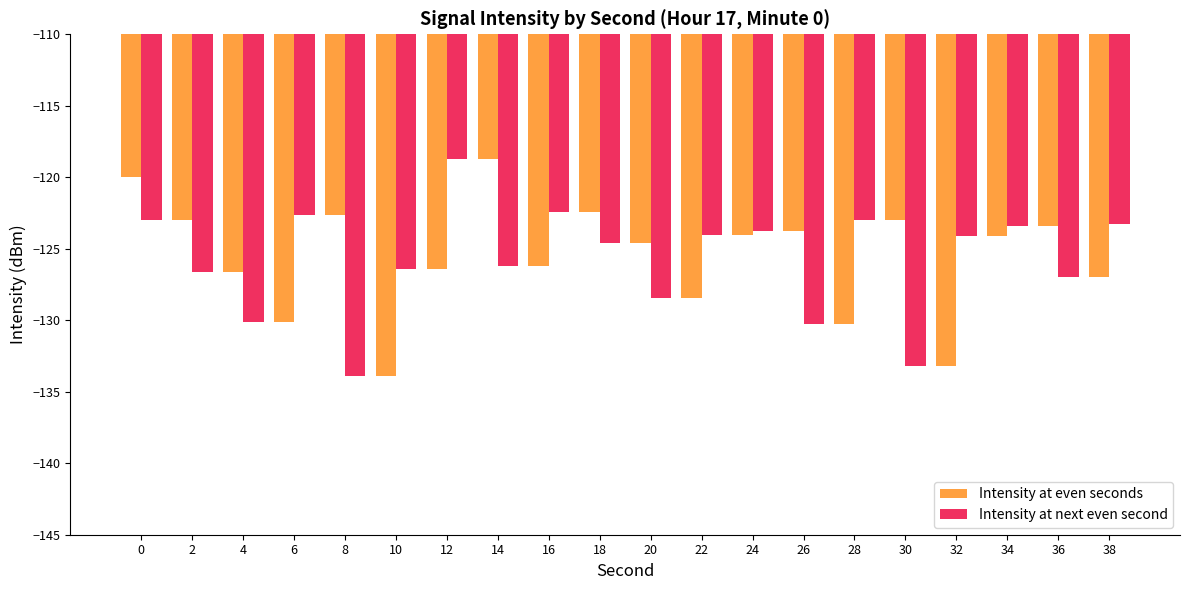

Reading left to right, list all the values displayed in this chart.

Intensity at even seconds: 0=-119.9	2=-123.0	4=-126.6	6=-130.2	8=-122.7	10=-133.9	12=-126.4	14=-118.7	16=-126.2	18=-122.5	20=-124.6	22=-128.4	24=-124.1	26=-123.7	28=-130.3	30=-123.0	32=-133.2	34=-124.1	36=-123.4	38=-127.0
Intensity at next even second: 0=-123.0	2=-126.6	4=-130.2	6=-122.7	8=-133.9	10=-126.4	12=-118.7	14=-126.2	16=-122.5	18=-124.6	20=-128.4	22=-124.1	24=-123.7	26=-130.3	28=-123.0	30=-133.2	32=-124.1	34=-123.4	36=-127.0	38=-123.3